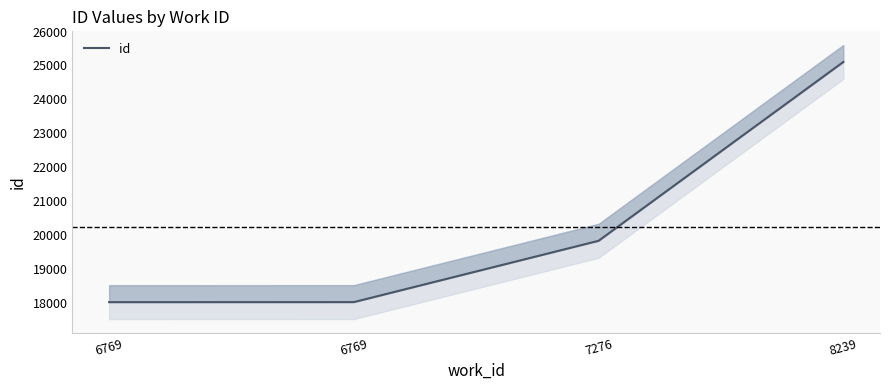

How many lines are shown in the chart?

1